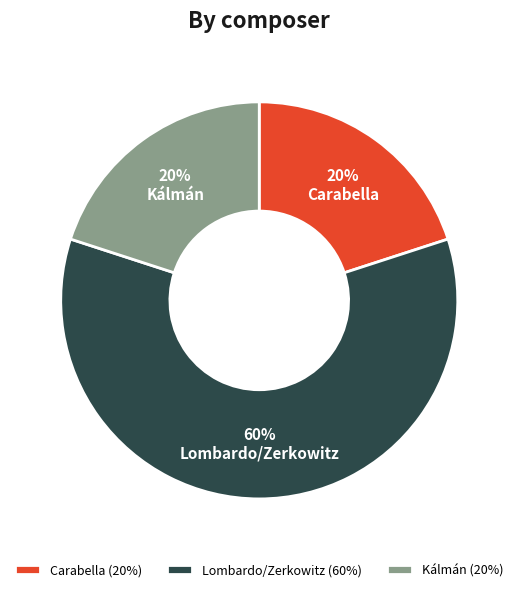

To the nearest percent, what is the difference between the Carabella and Lombardo/Zerkowitz slice percentages?

40%